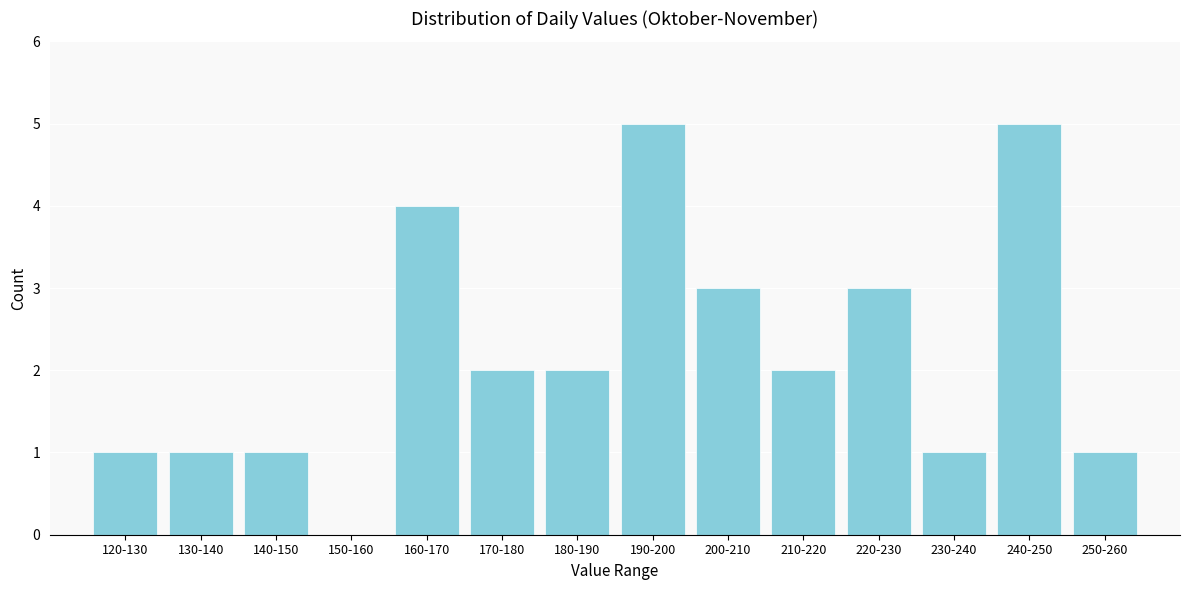

Reading left to right, transcribe all the data shown in this chart.

120-130=1	130-140=1	140-150=1	150-160=0	160-170=4	170-180=2	180-190=2	190-200=5	200-210=3	210-220=2	220-230=3	230-240=1	240-250=5	250-260=1